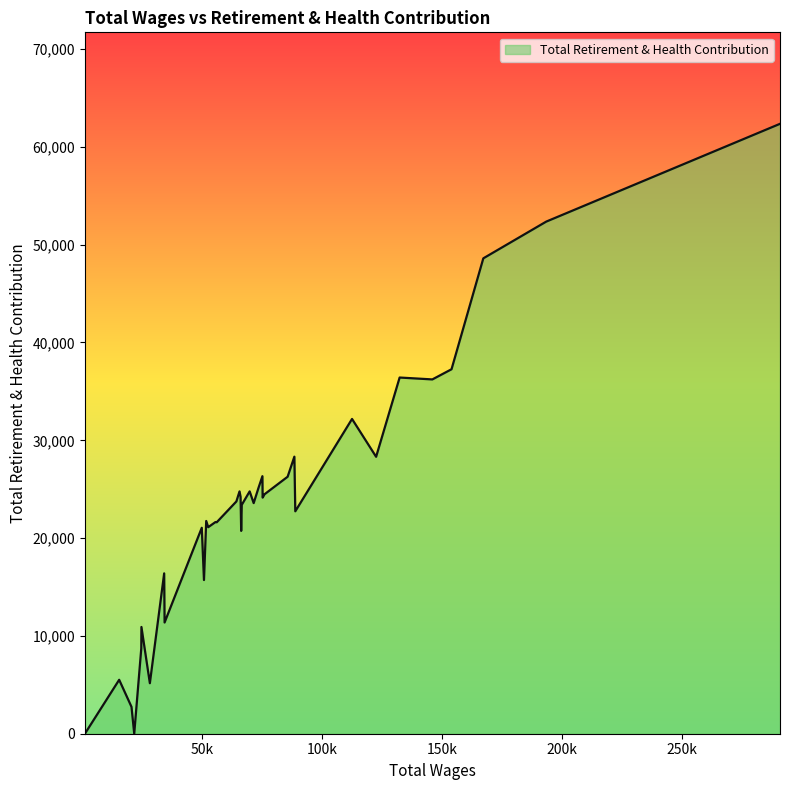

What is the greatest value displayed?

62358